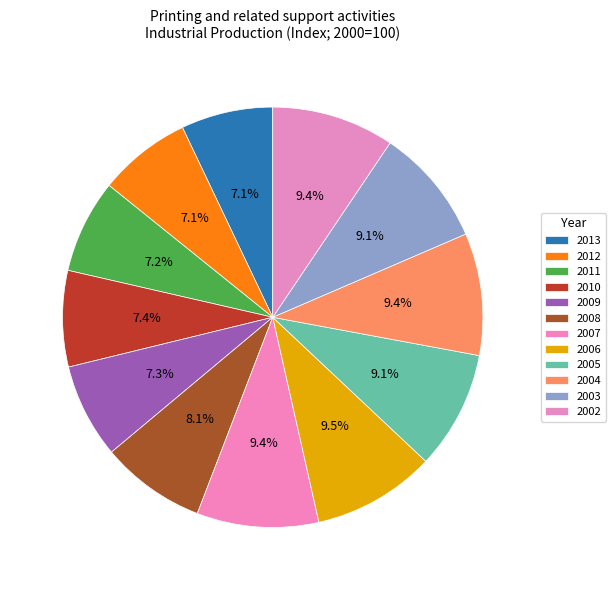

Count the number of slices in the pie.

12